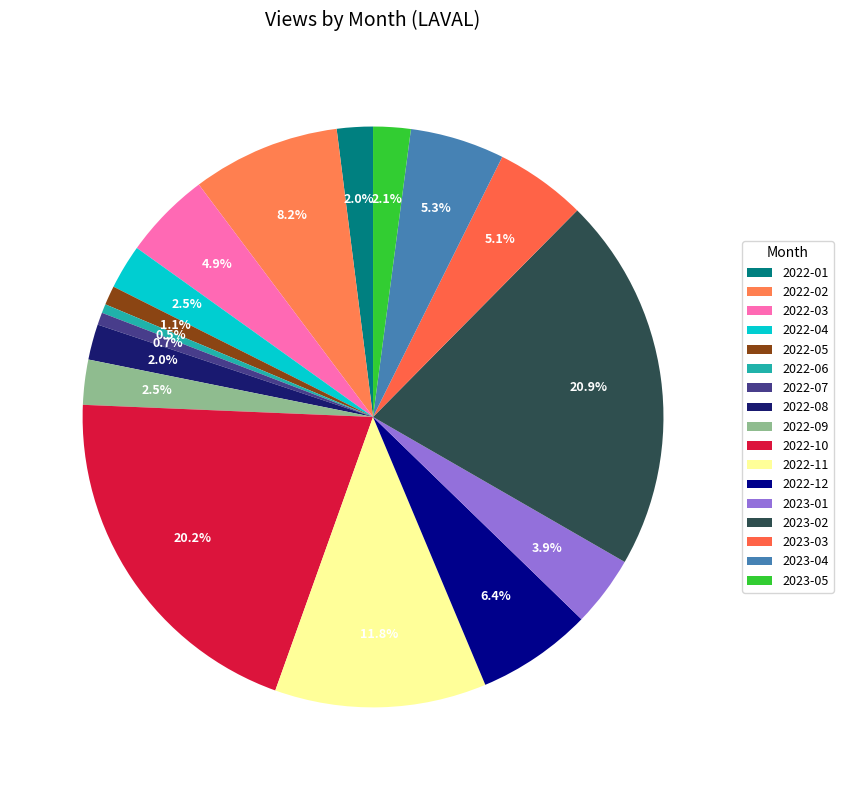

Is it true that 2022-11 is 12% of the pie?

True